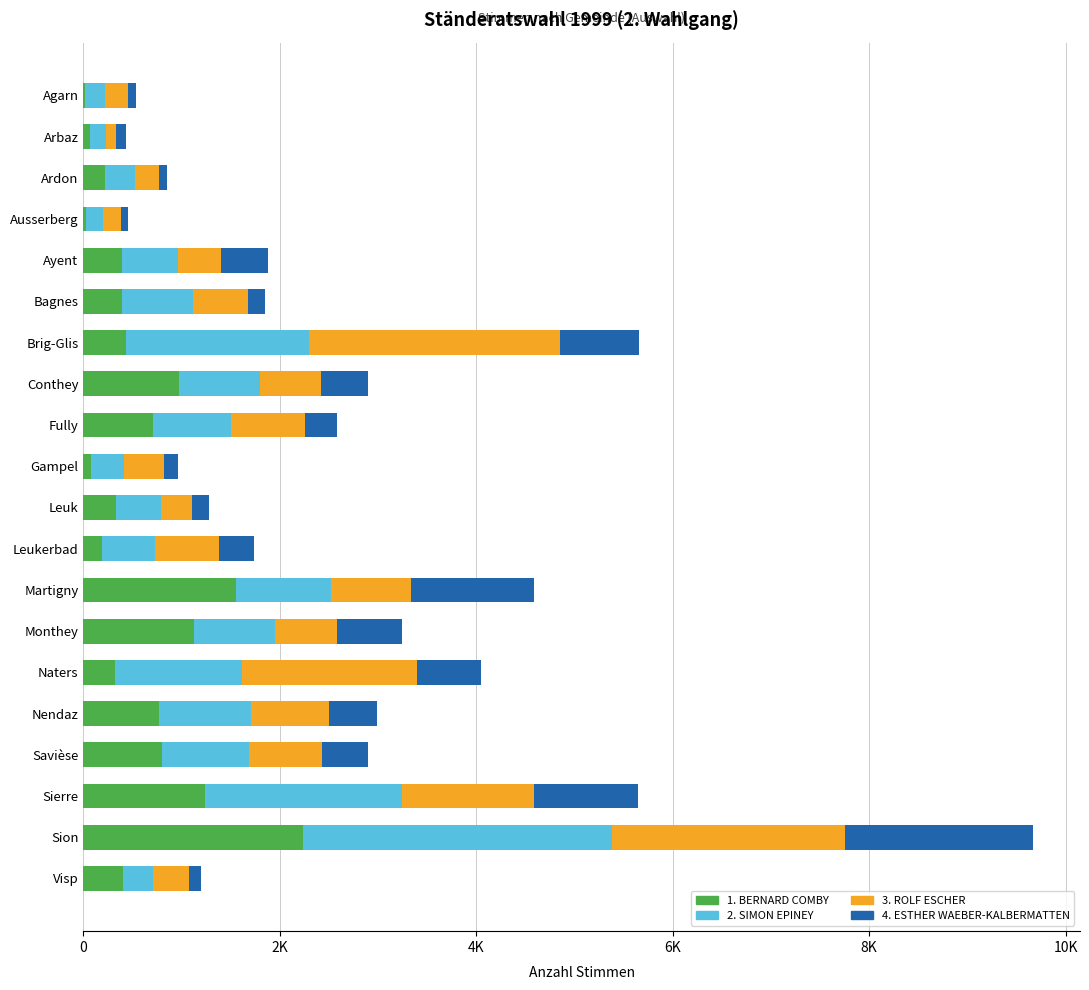

At which label does 1. BERNARD COMBY reach its peak?

Sion